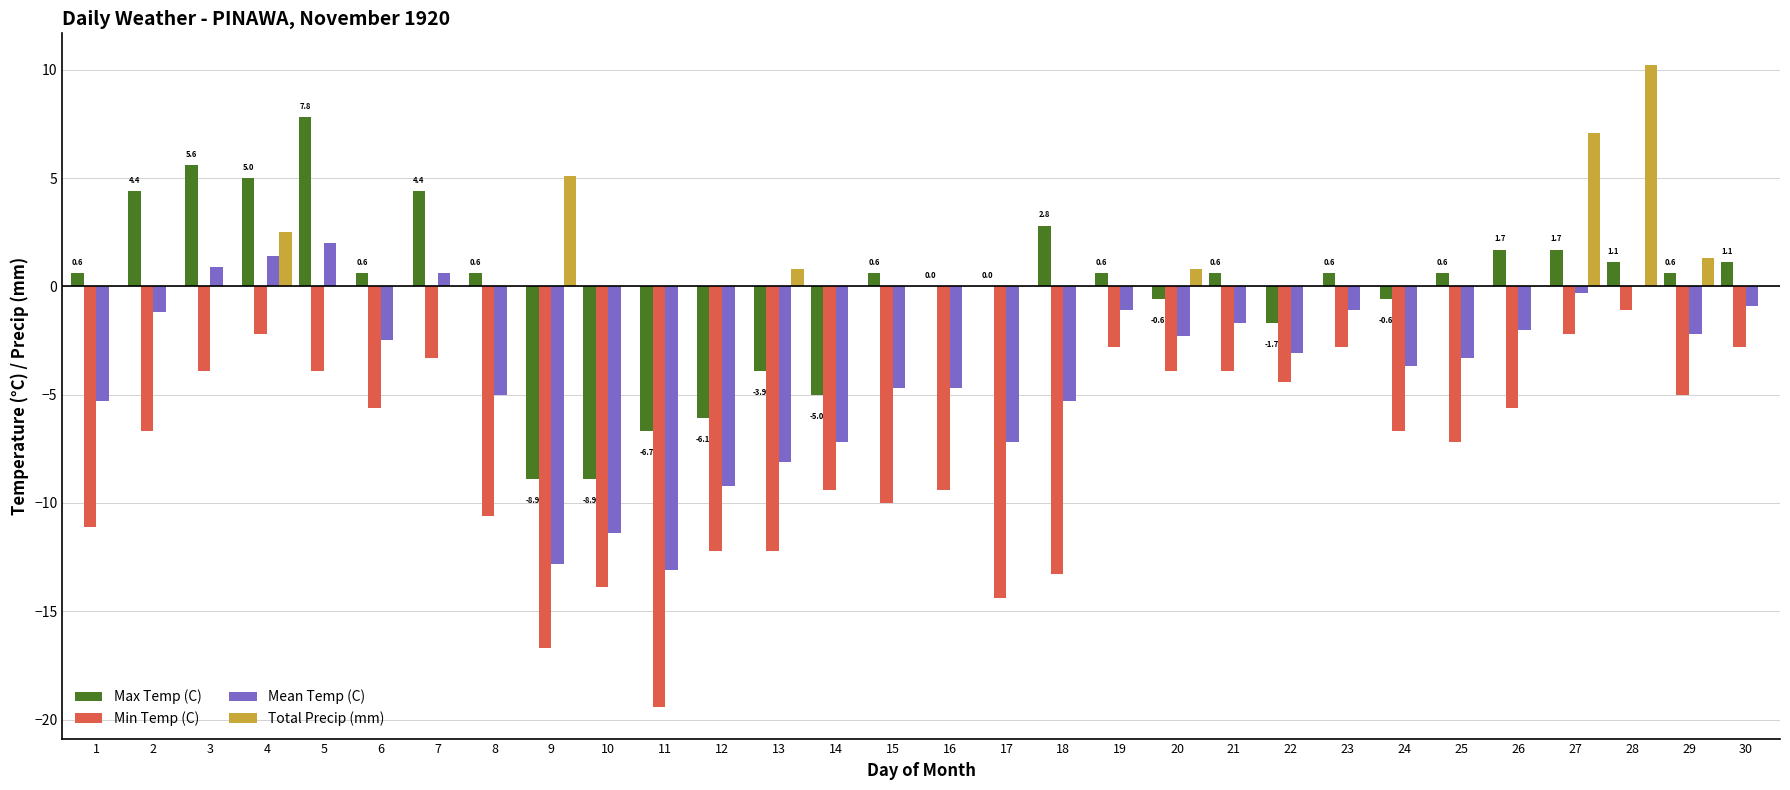

Which series changed the most between 5 and 19?

Max Temp (C)